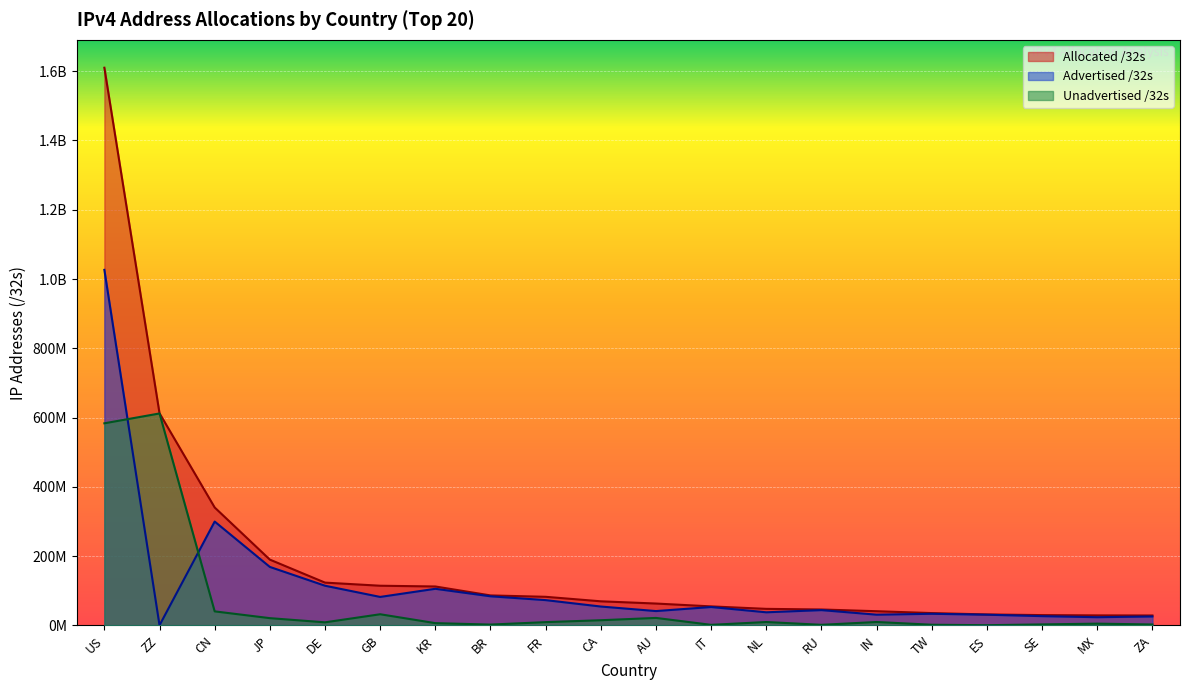

How many values in the Advertised /32s series exceed 53249024?

9